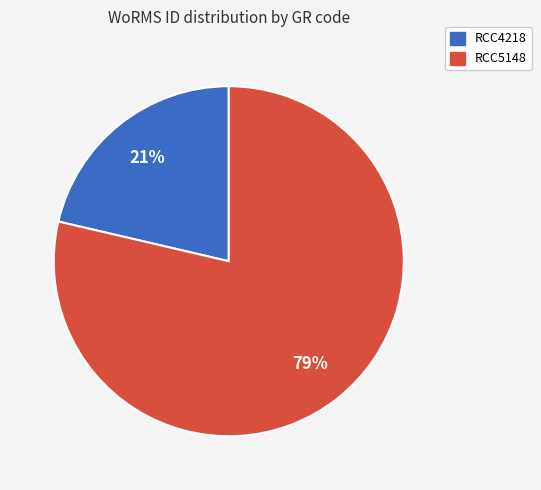

Is it true that RCC5148 is 79% of the pie?

True